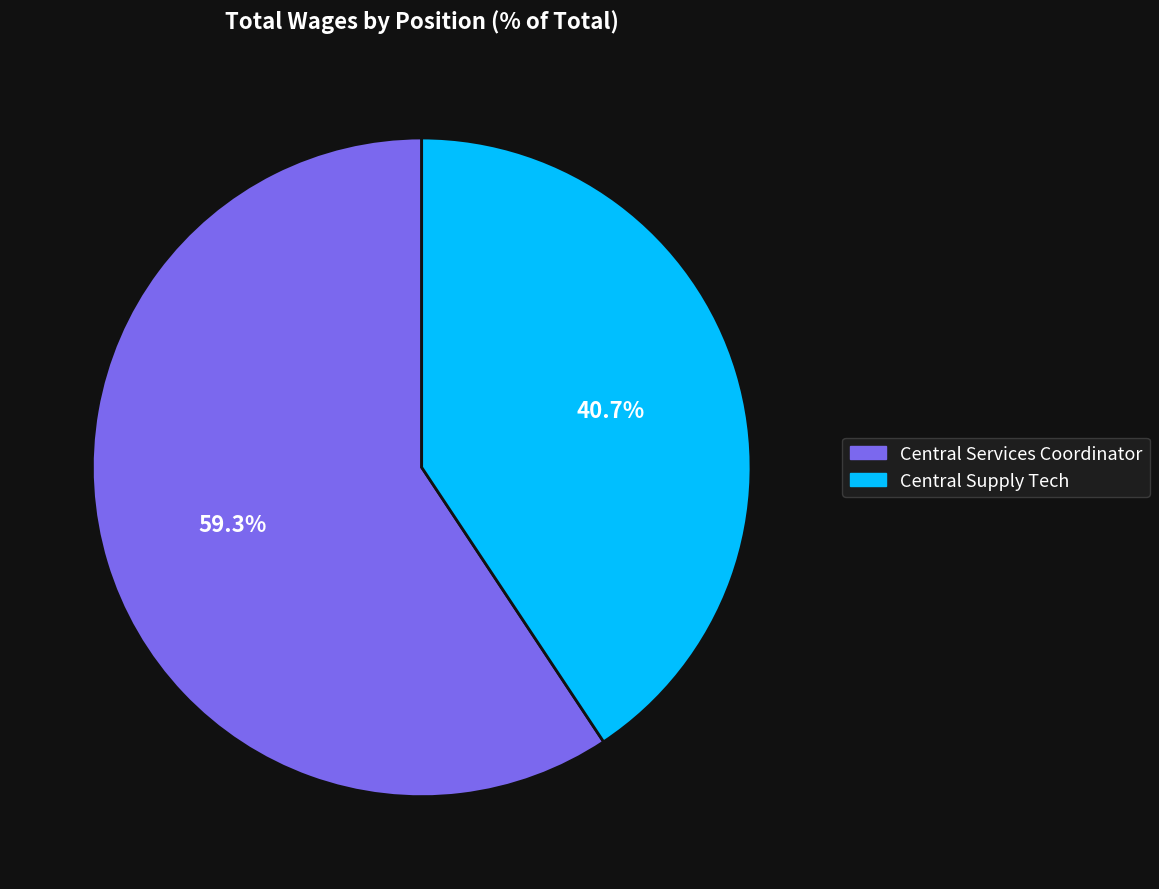

Count the number of slices in the pie.

2